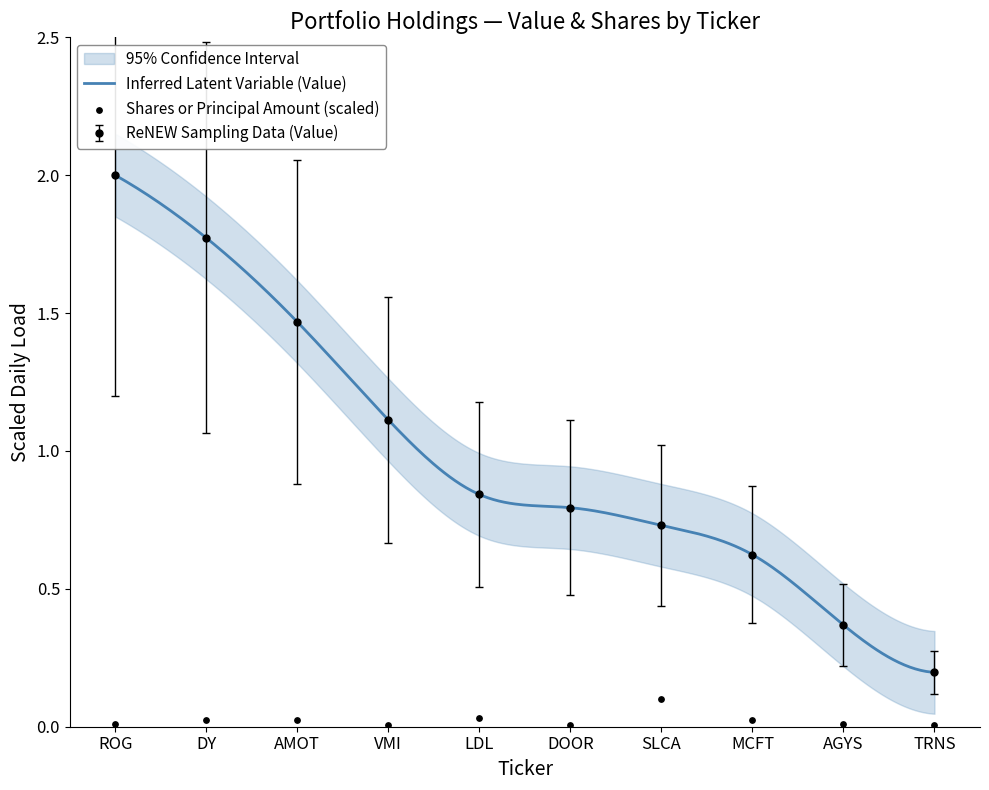

Which series has the largest Y range (max minus min)?

Value